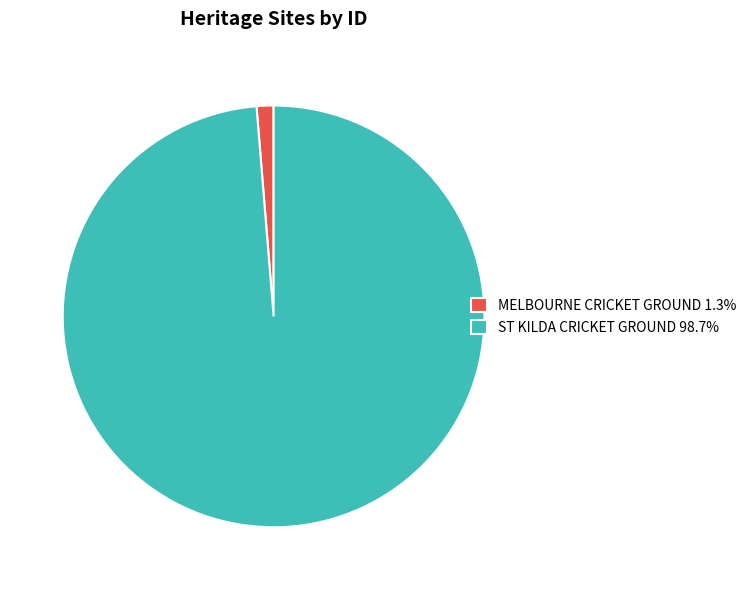

What is the ratio of the value at ST KILDA CRICKET GROUND 98.7% to the value at MELBOURNE CRICKET GROUND 1.3%?

76.2